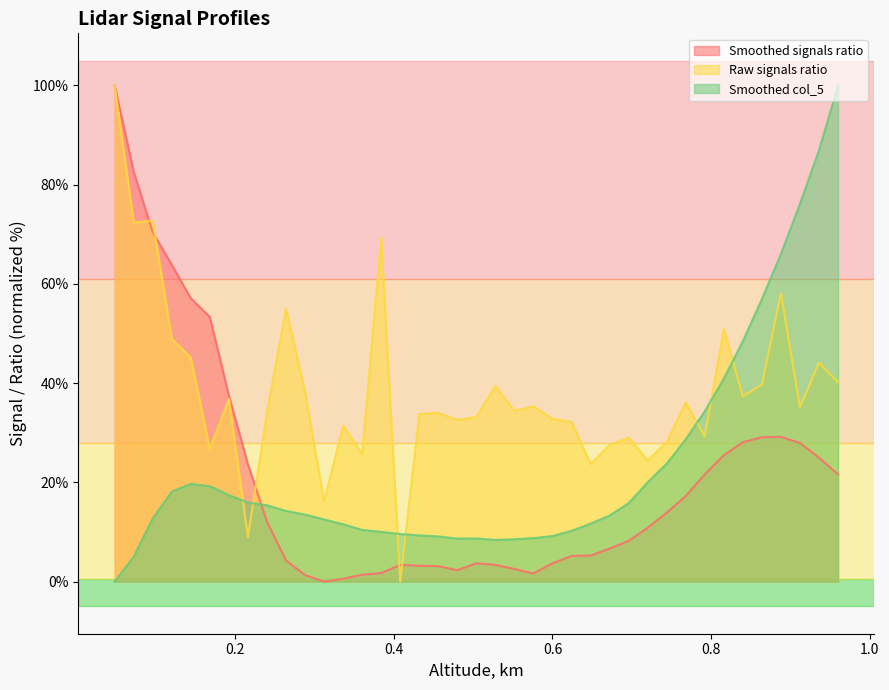

What is the label of the 39th point from the right?

0.048